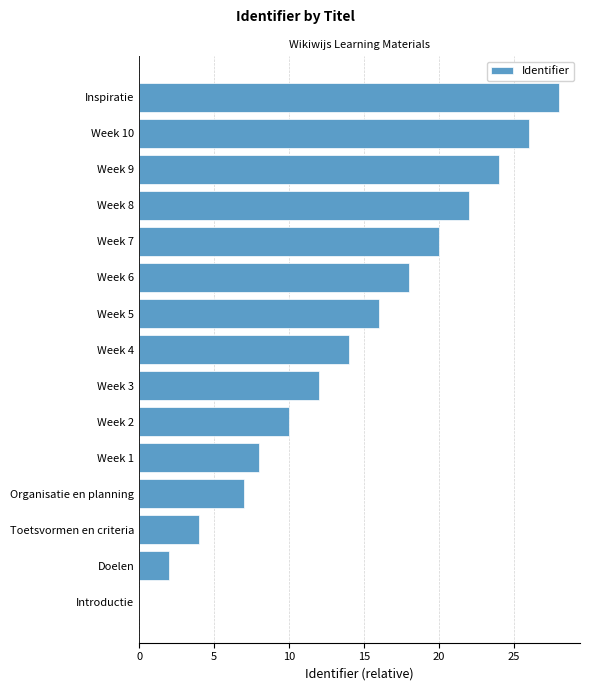

The value at Week 10 is 26. True or false?

True